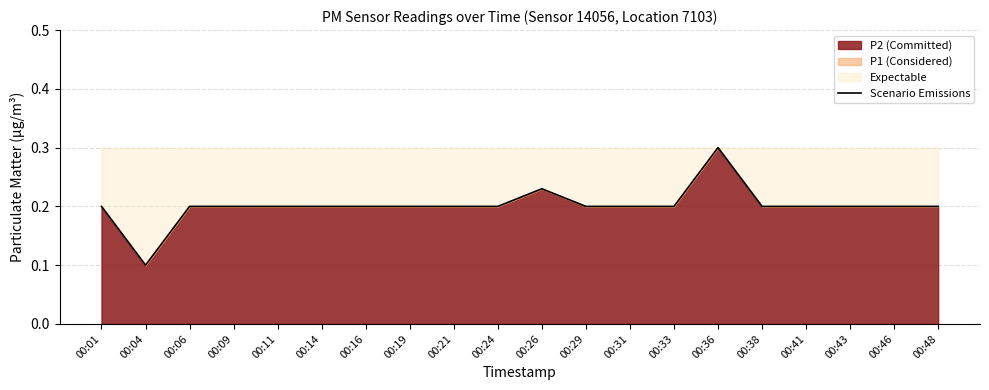

The chart shows a value of 0.0 at 00:24. True or false?

False